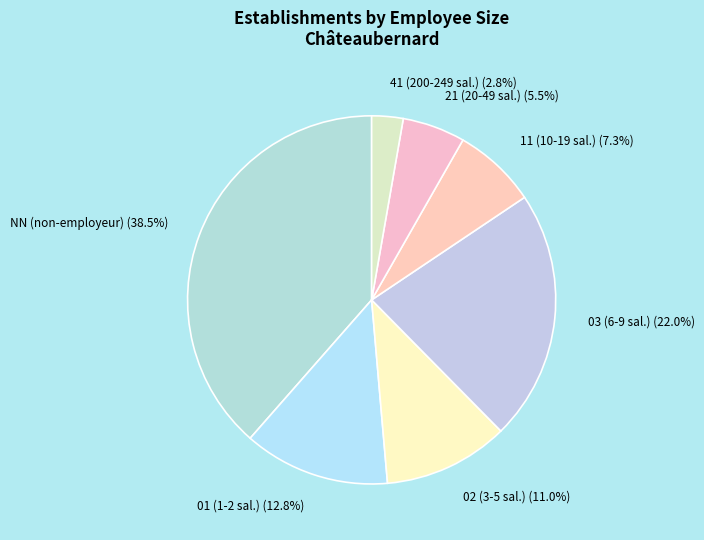

To the nearest percent, what is the combined percentage of 01 and 41?

16%